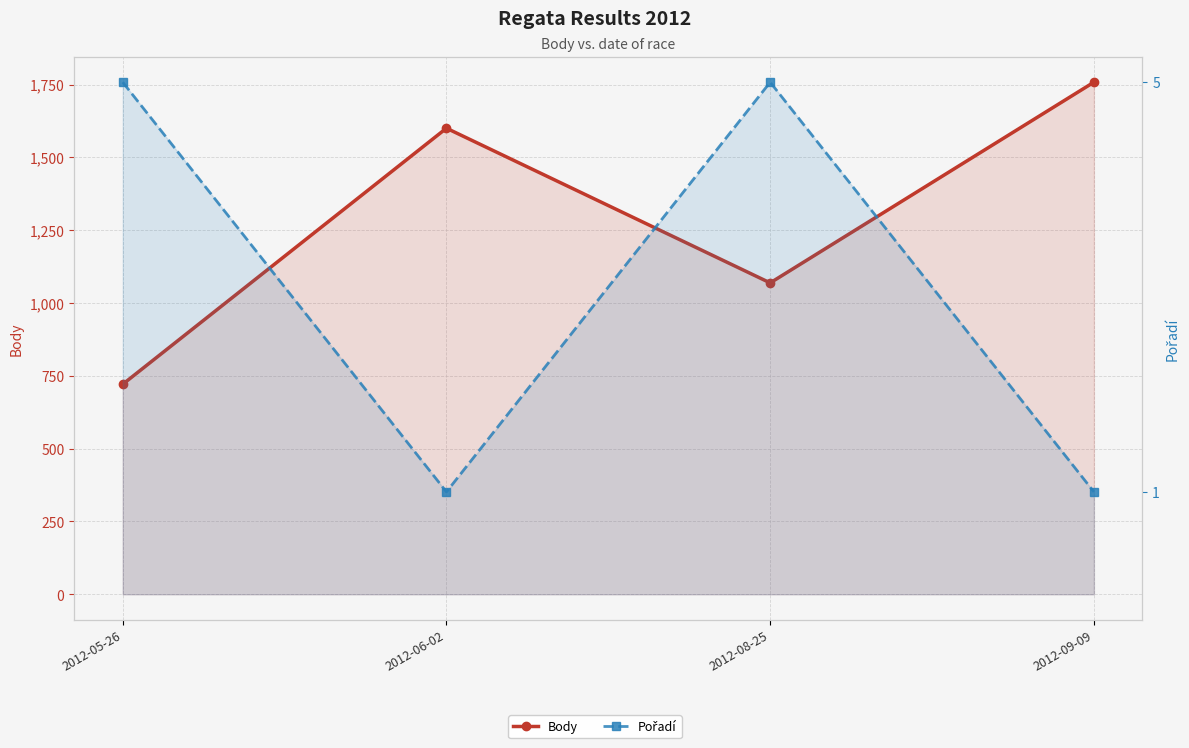

The Body series shows 2397 at 2012-09-09. True or false?

False